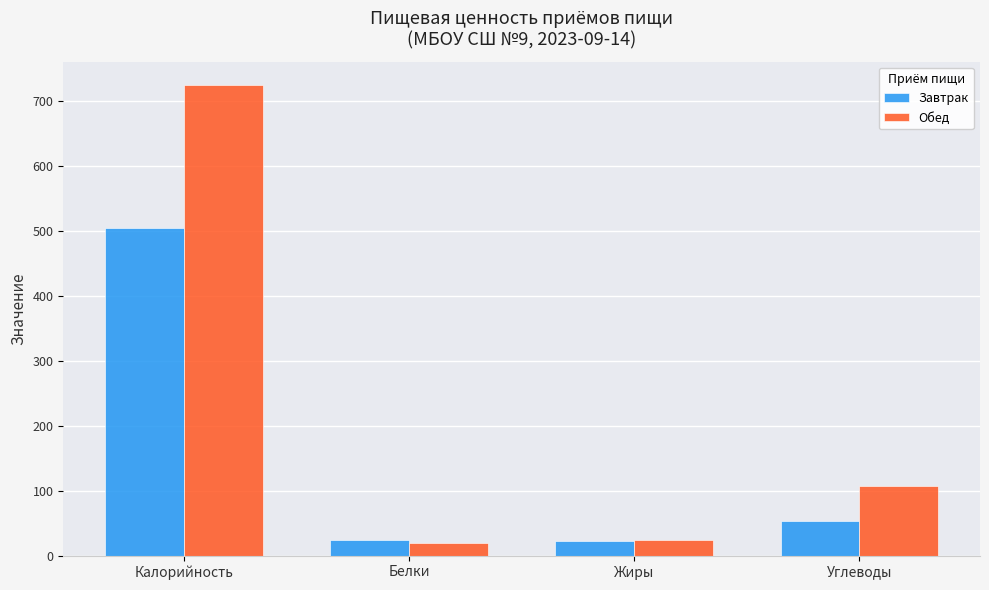

The value of Обед at Калорийность is 982. True or false?

False